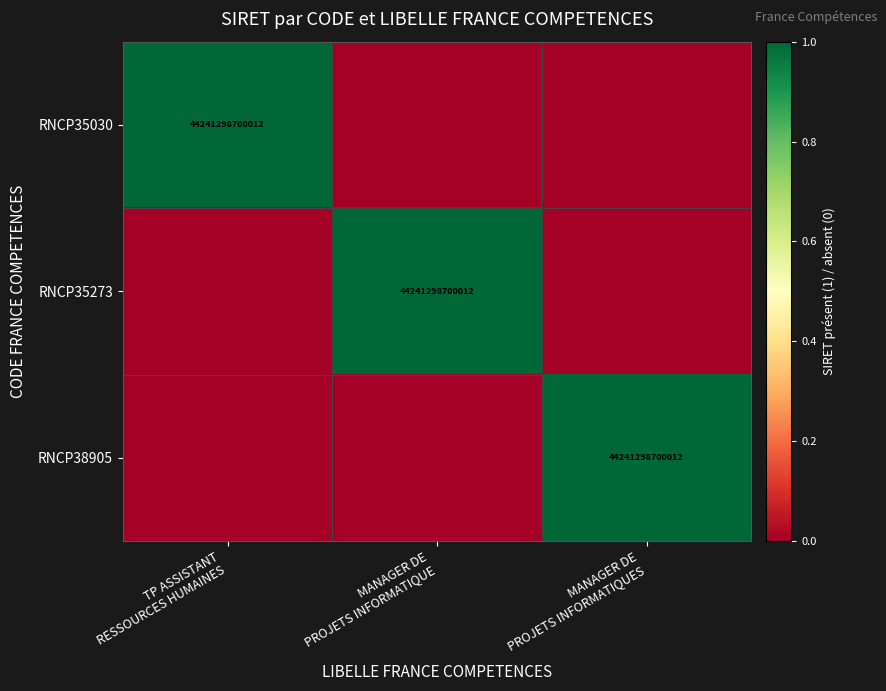

Read the RNCP35273 value at MANAGER DE PROJETS INFORMATIQUE.

1